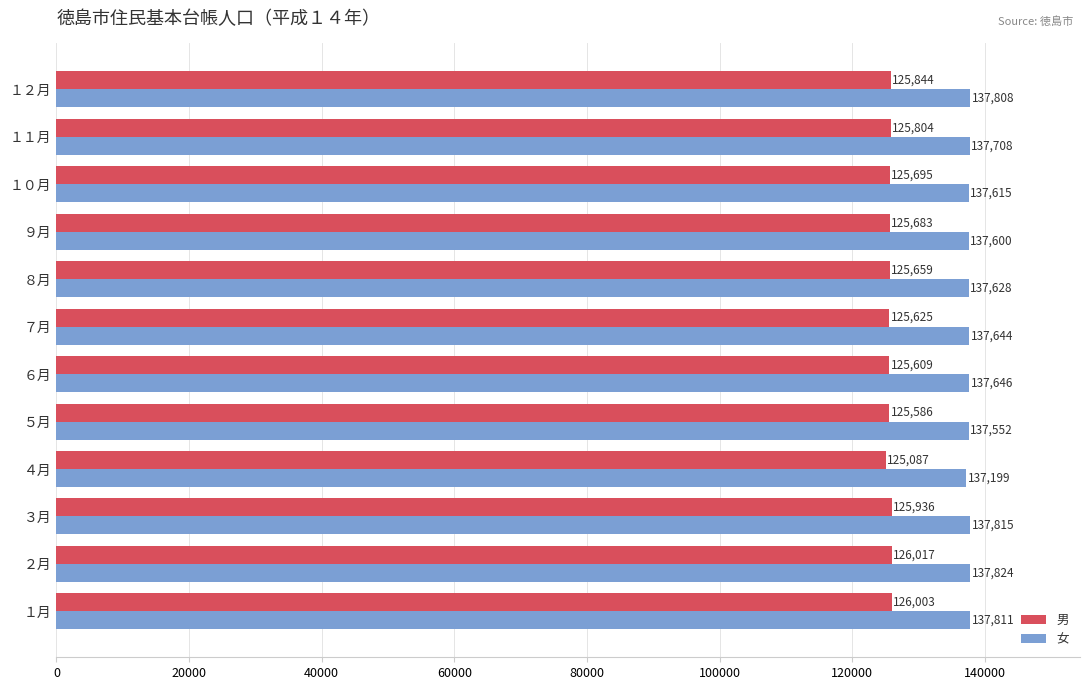

List the series in order of their peak value, highest first.

女, 男